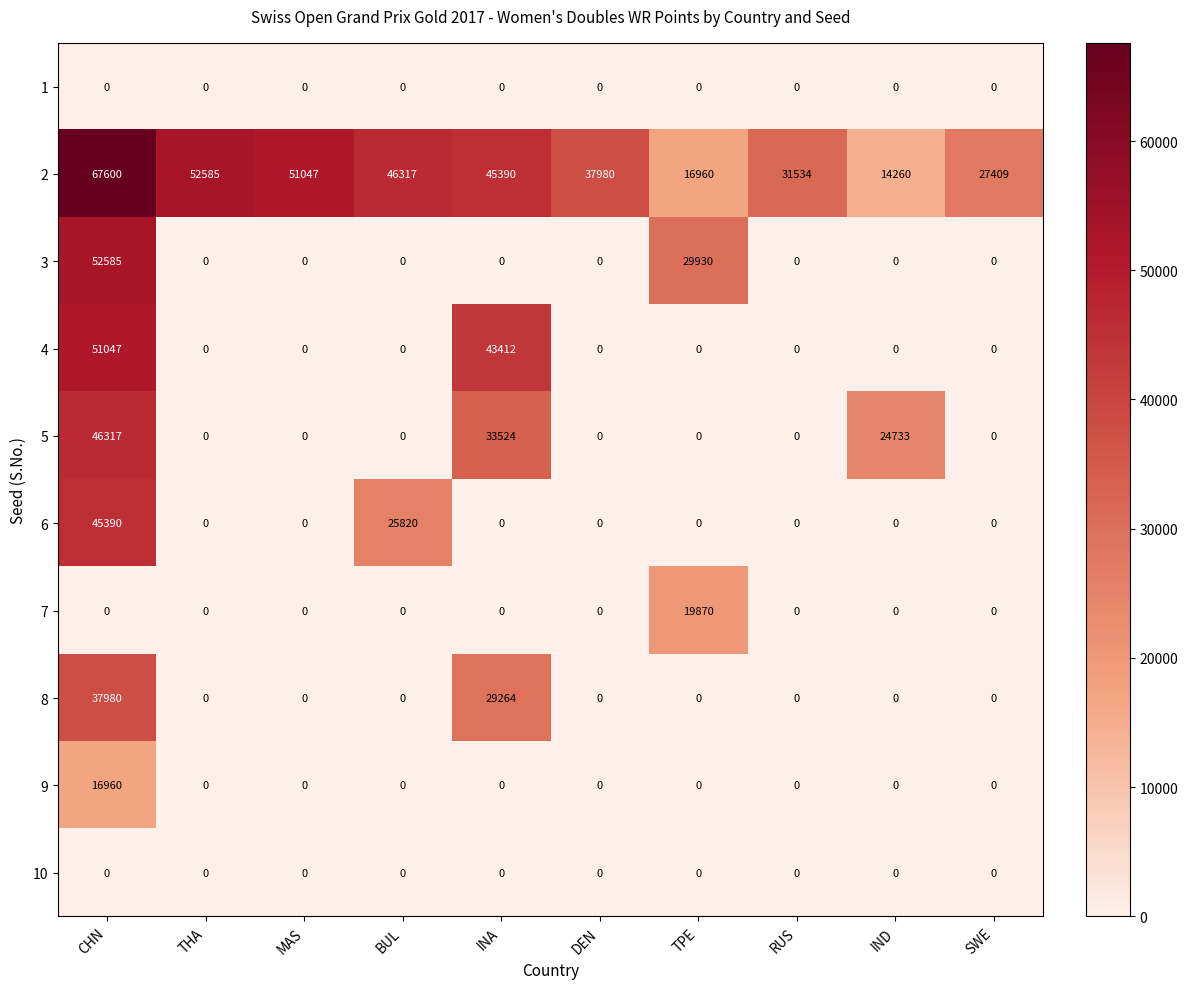

The 2 series shows 11197 at THA. True or false?

False